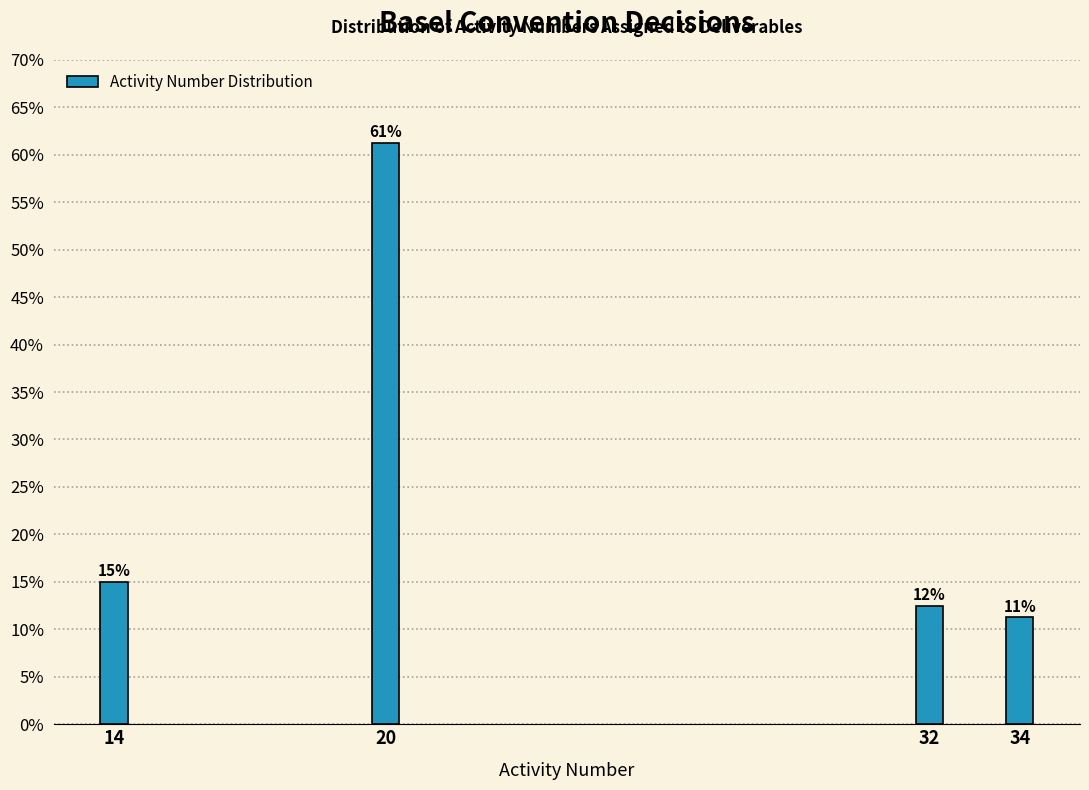

Rank the categories by value from lowest to highest.

34, 32, 14, 20